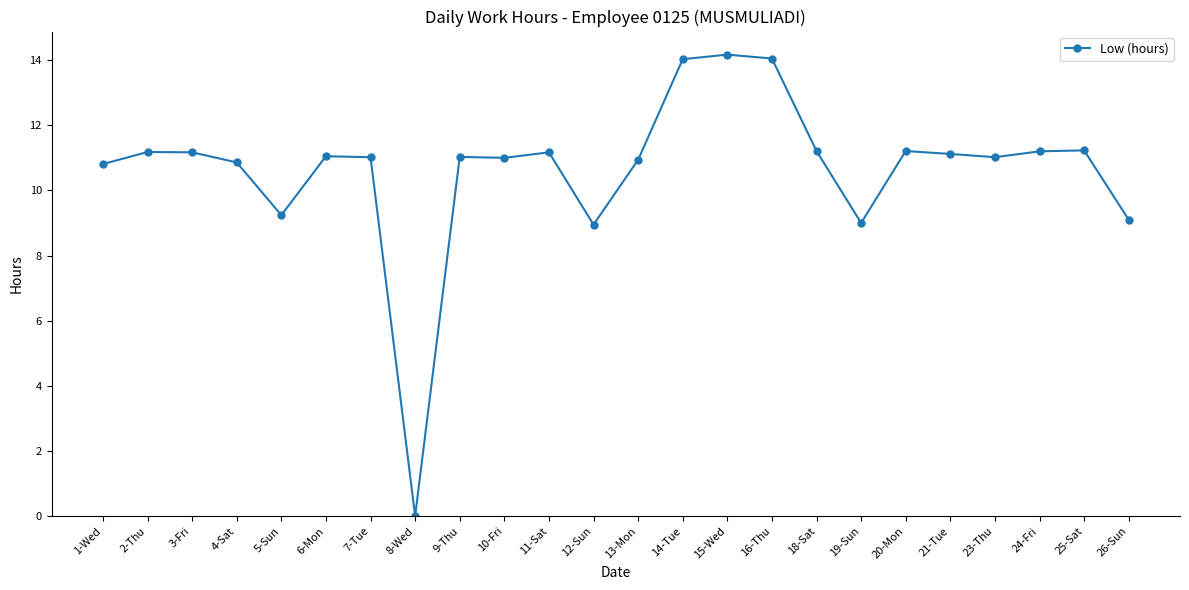

What is the label of the 20th point from the left?

21-Tue